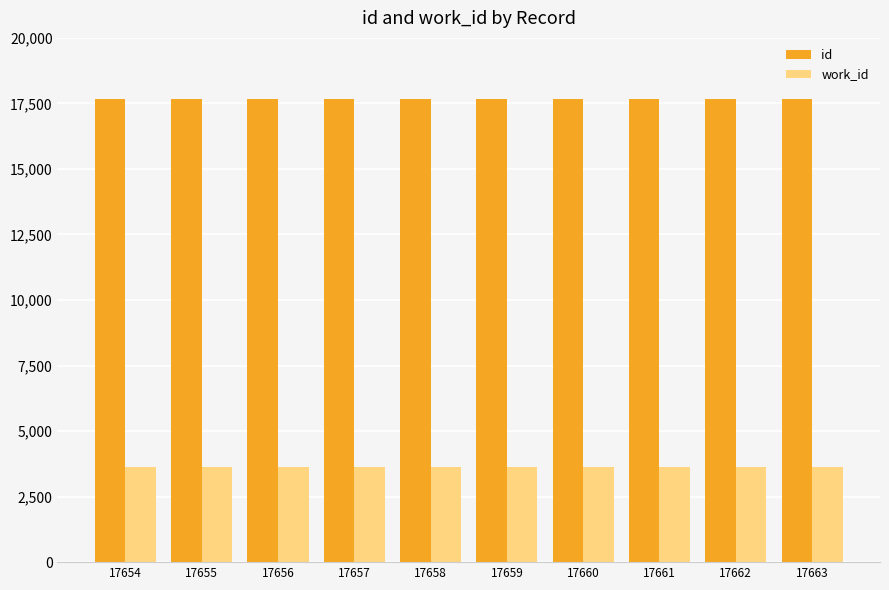

The value of id at 17658 is 9515. True or false?

False